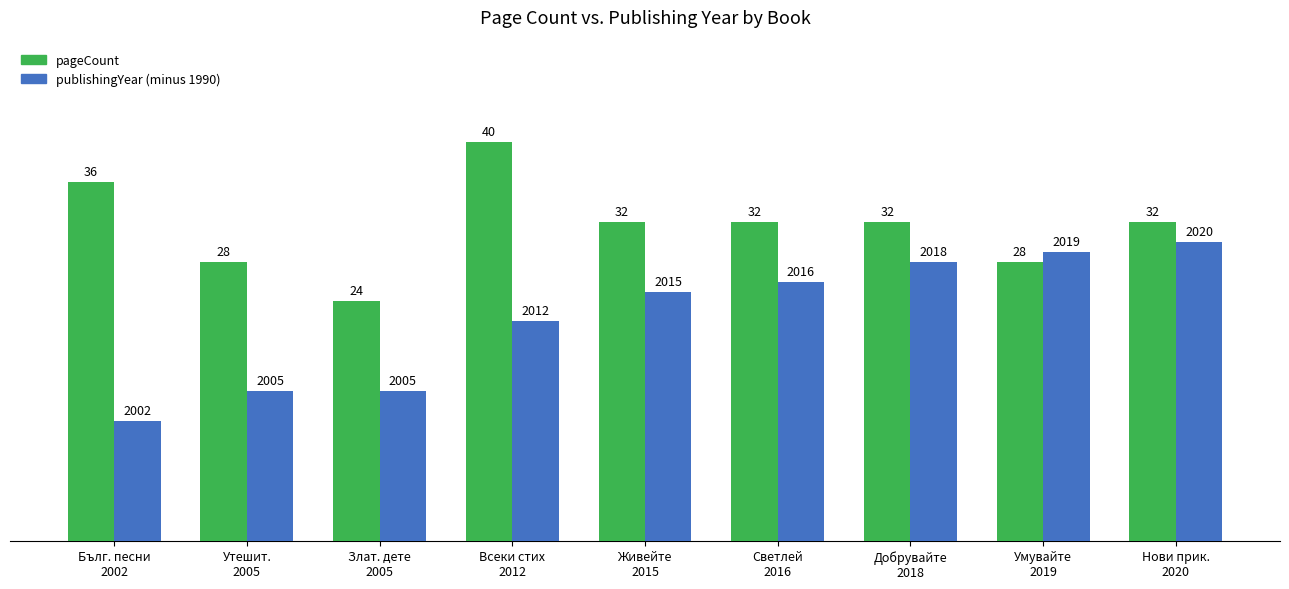

What is the difference between the second highest and second lowest values in the publishingYear (minus 1990) series?

14